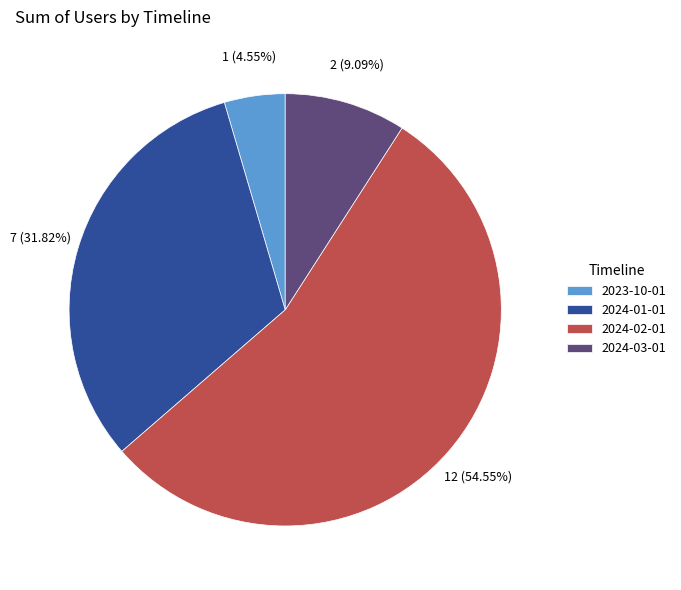

Which has a higher value, 2024-02-01 or 2024-03-01?

2024-02-01